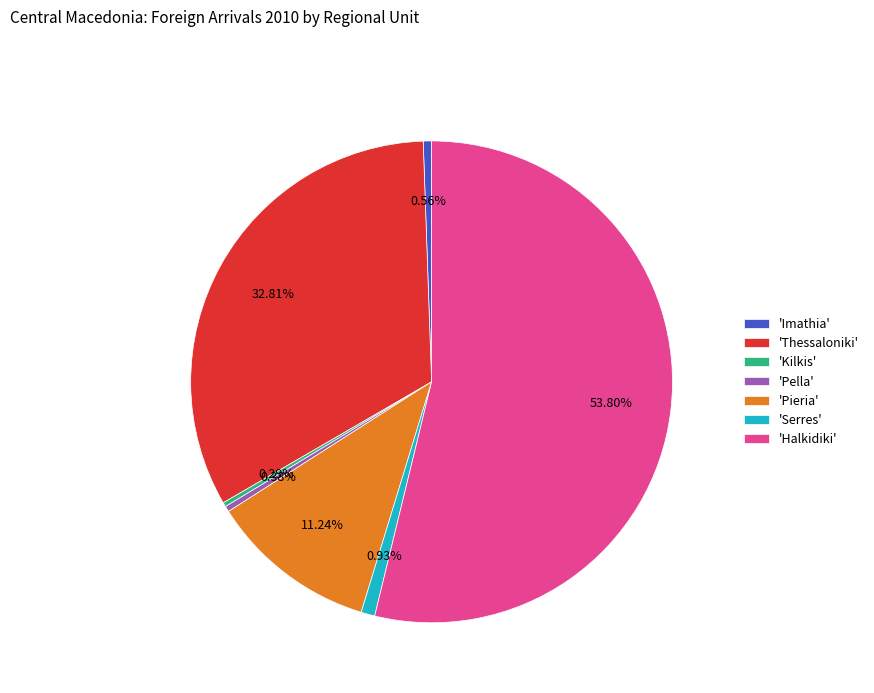

What is the largest slice in the pie chart?

'Halkidiki'